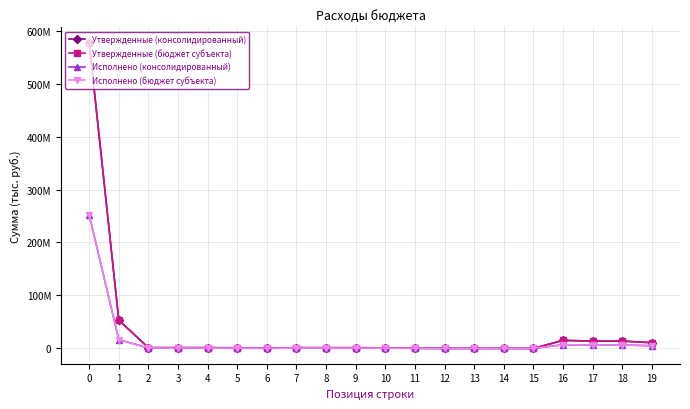

True or false: Утвержденные (консолидированный) and Исполнено (бюджет субъекта) intersect in this chart.

False